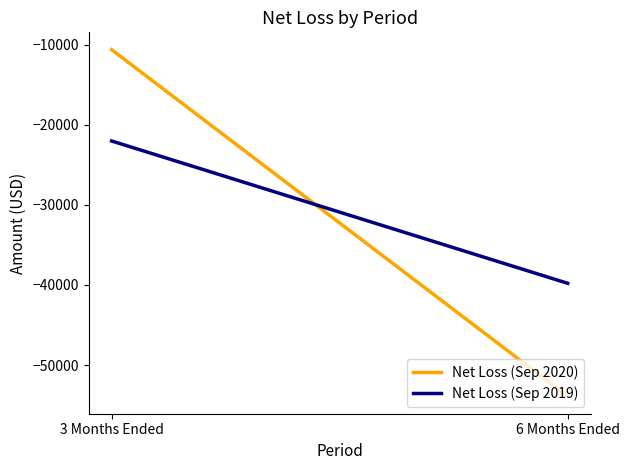

What is the label of the 1st point from the right?

6 Months Ended